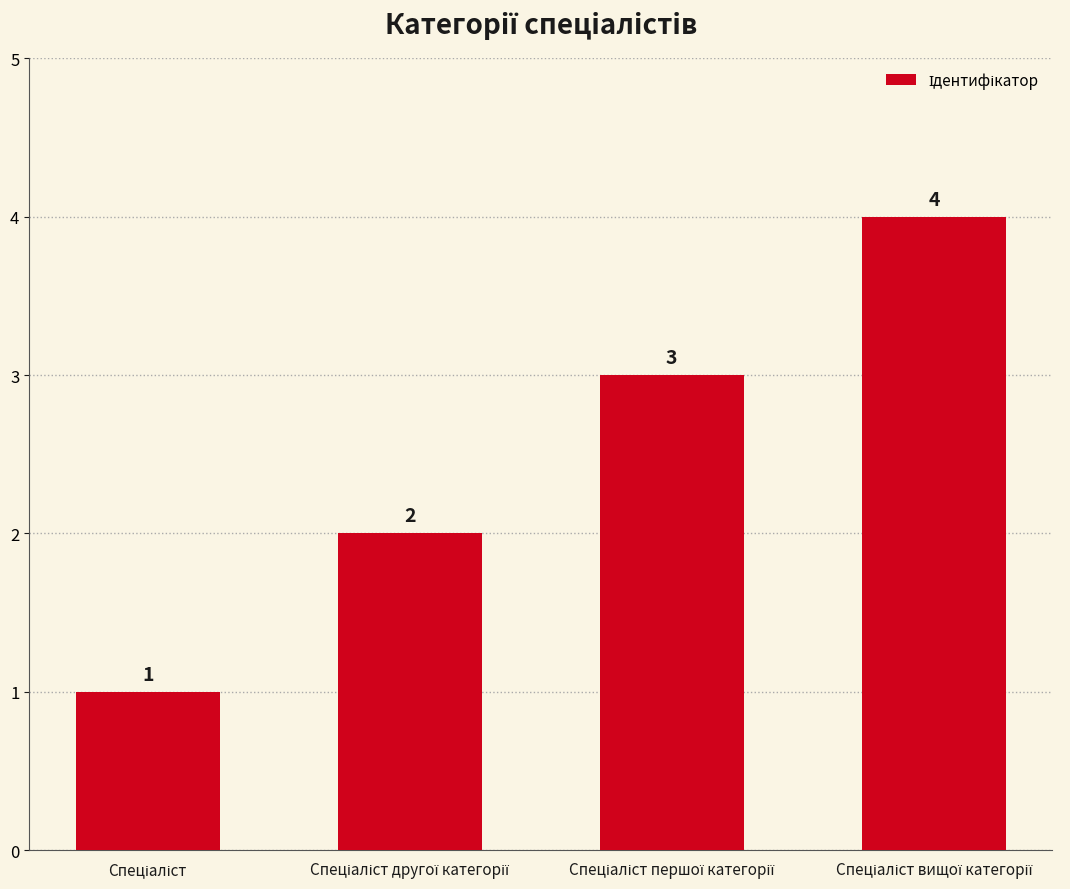

What is the greatest value displayed?

4